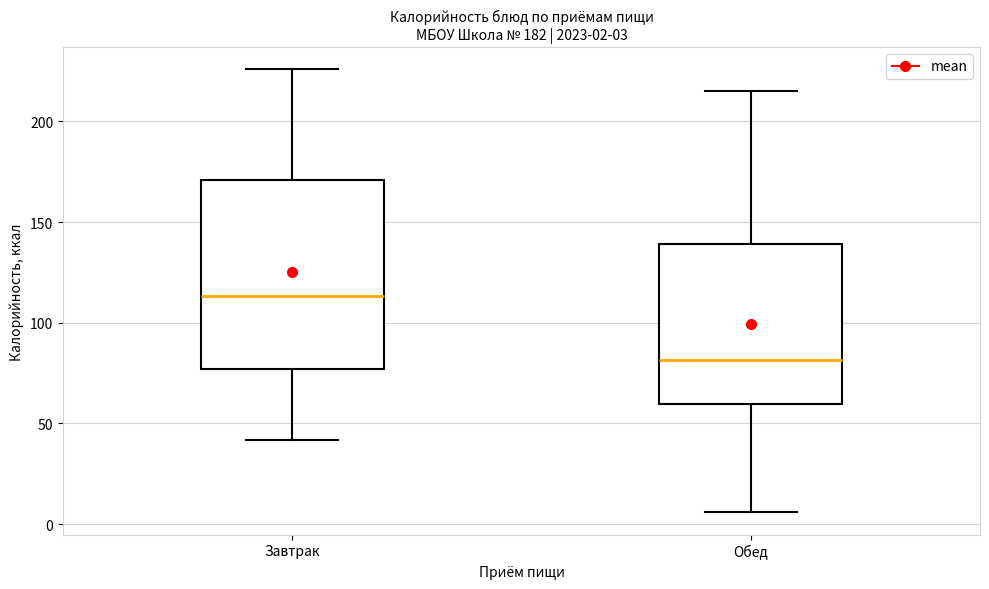

Which box is the tallest, from its lower edge to its upper edge?

Завтрак